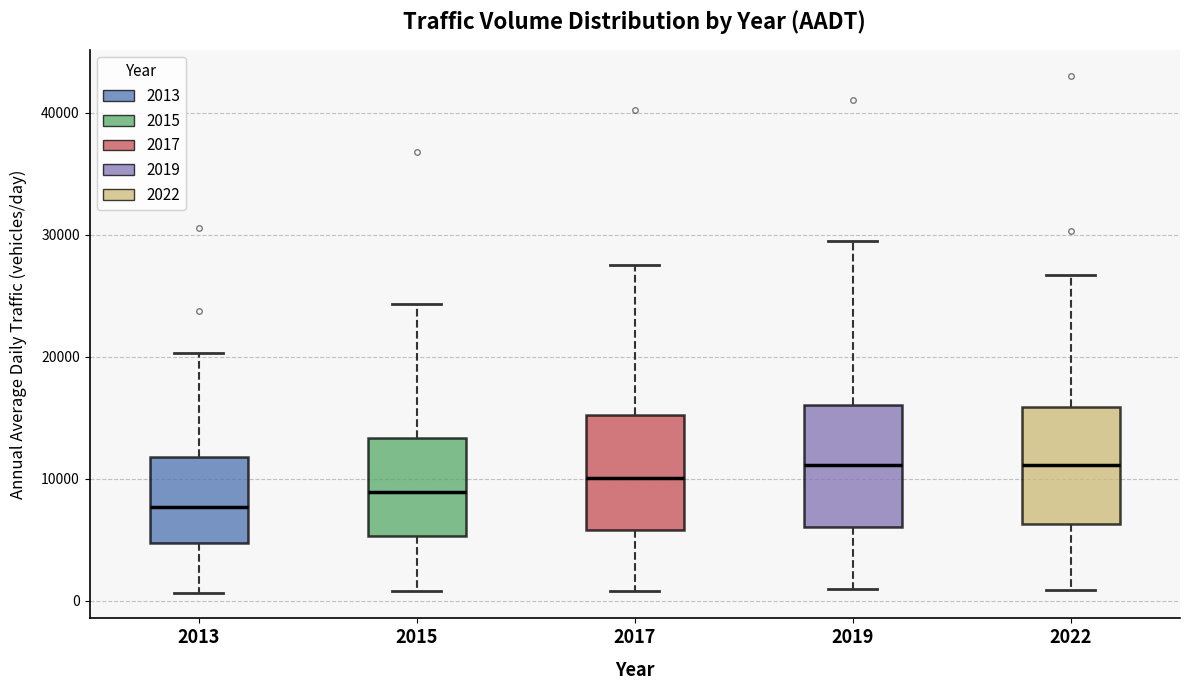

Reading left to right, read every box against the y-axis: the position of its median line, the range the box covers, and the ends of its whiskers. The values are not printed on the chart, so give them approximately, as read against the axis.

2013: median 8000, box 5000 to 12000, whiskers 1000 to 20000
2015: median 9000, box 5000 to 13000, whiskers 1000 to 24000
2017: median 10000, box 6000 to 15000, whiskers 1000 to 28000
2019: median 11000, box 6000 to 16000, whiskers 1000 to 29000
2022: median 11000, box 6000 to 16000, whiskers 1000 to 27000